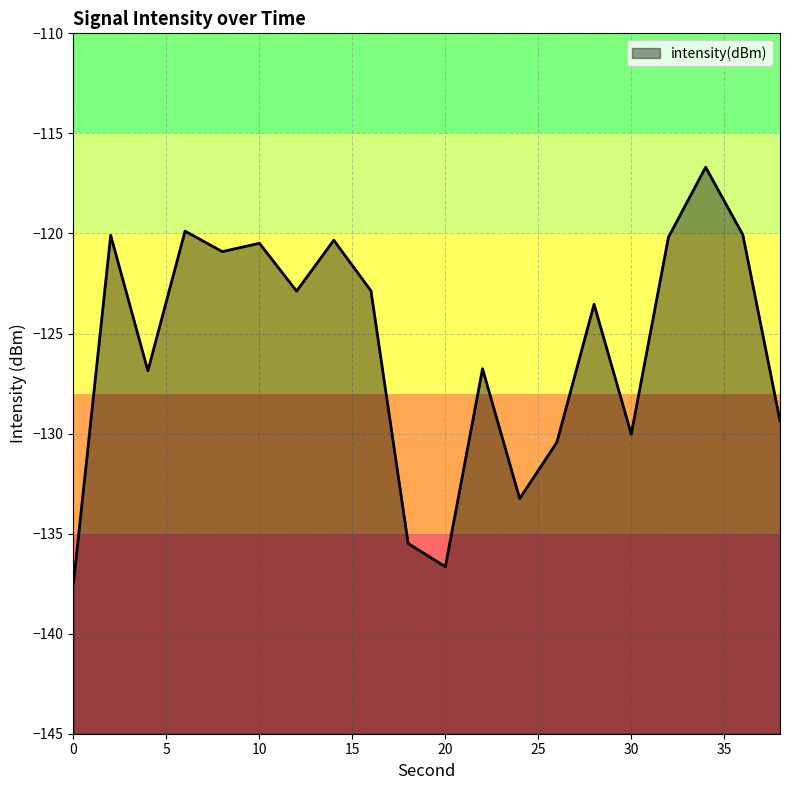

Rank the categories by value from highest to lowest.

34, 6, 36, 2, 32, 14, 10, 8, 16, 12, 28, 22, 4, 38, 30, 26, 24, 18, 20, 0